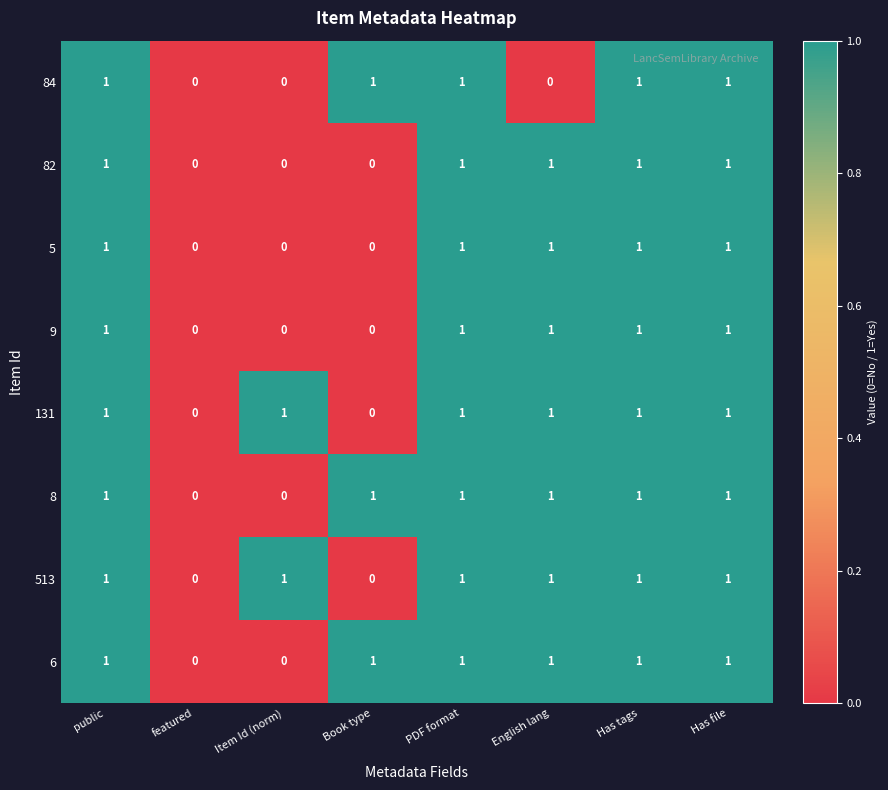

Between English lang and Has file, which series saw the biggest shift?

84